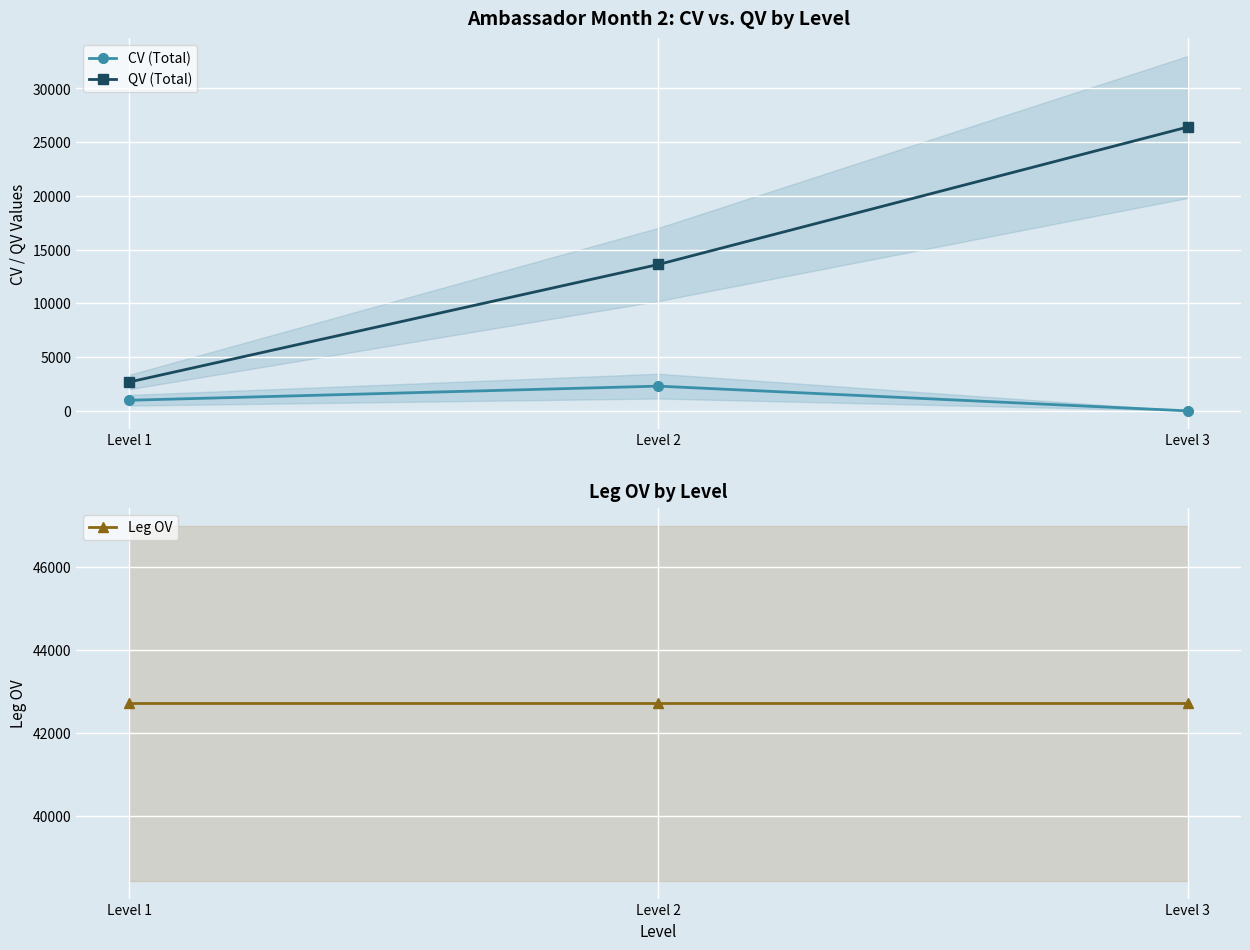

True or false: Leg OV has a value of 42714 at Level 2.

True